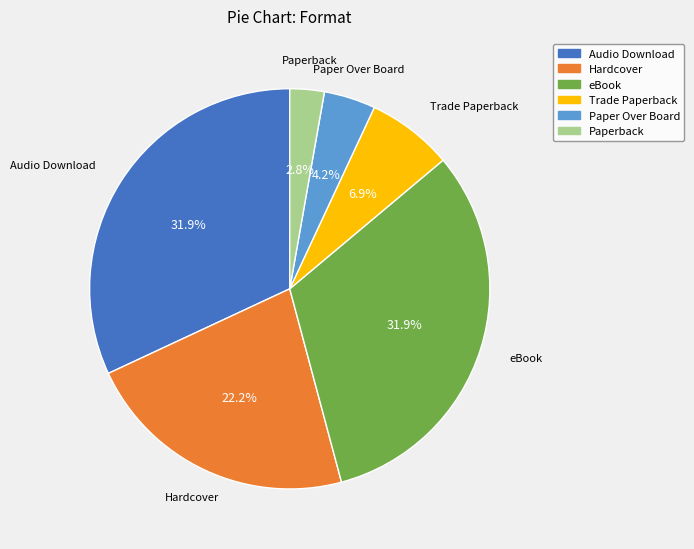

Is the sum of eBook and Audio Download greater than half?

Yes